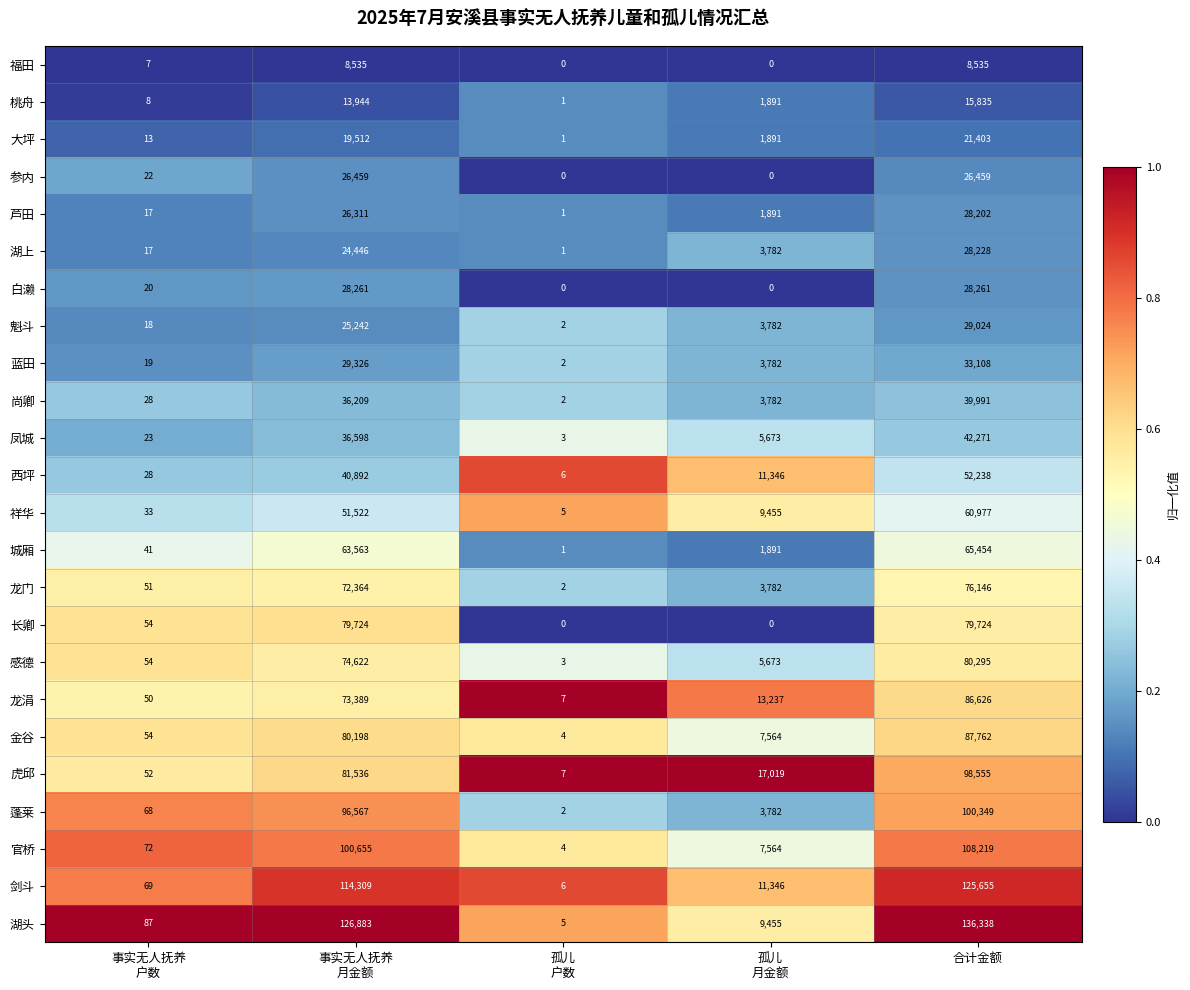

At which category is the sum across all series the highest?

合计金额